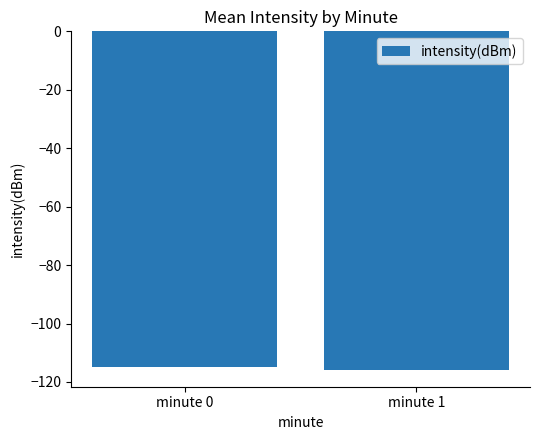

What is the maximum value shown in the chart?

-114.8